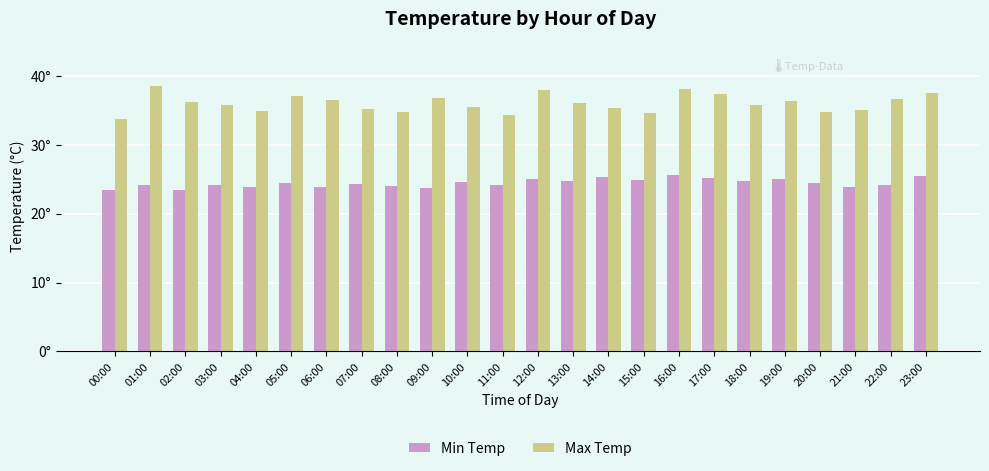

Rank the series by their maximum value, from lowest to highest.

Min Temp, Max Temp